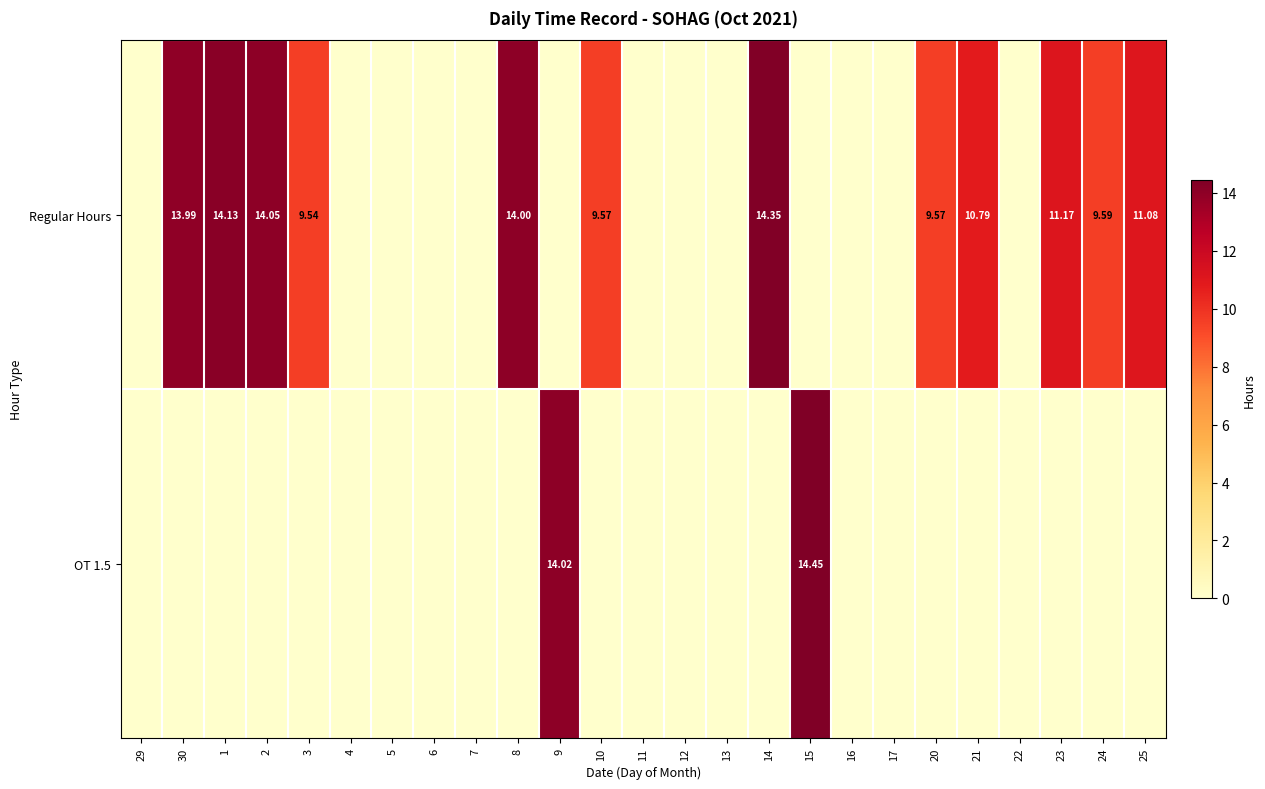

Where is OT 1.5 nearest to the value 7?

29